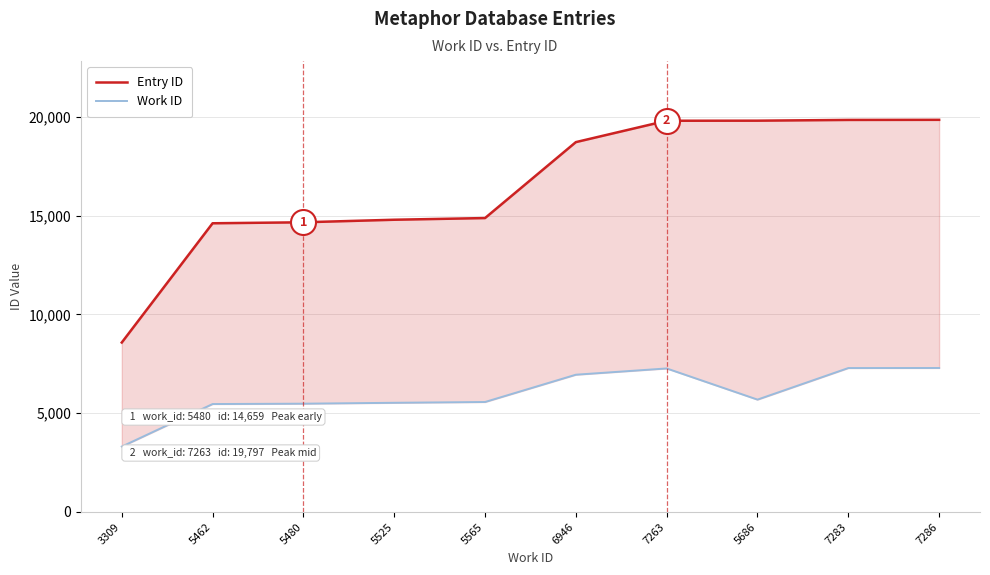

True or false: Entry ID and Work ID cross at least once.

False